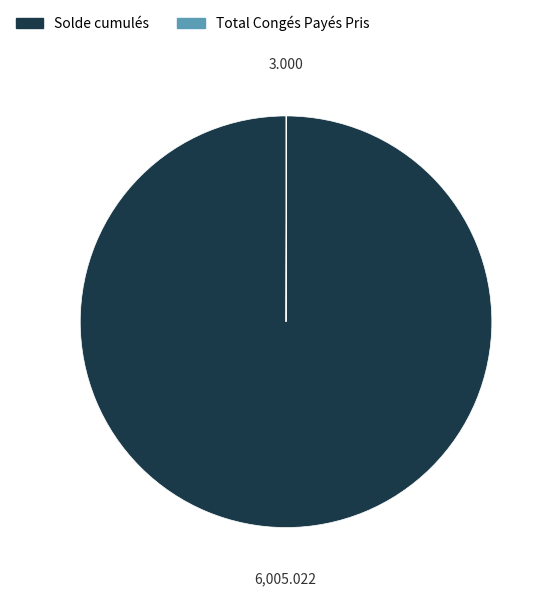

What is the majority slice?

Solde cumulés